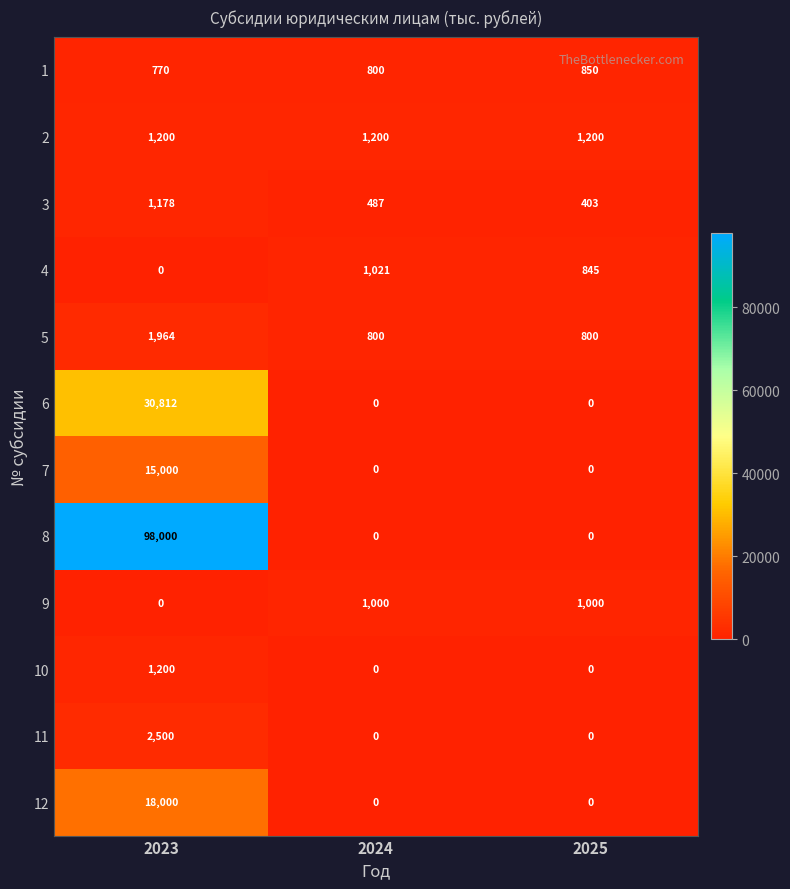

What is the difference between the second highest and minimum values in the 1 series?

30